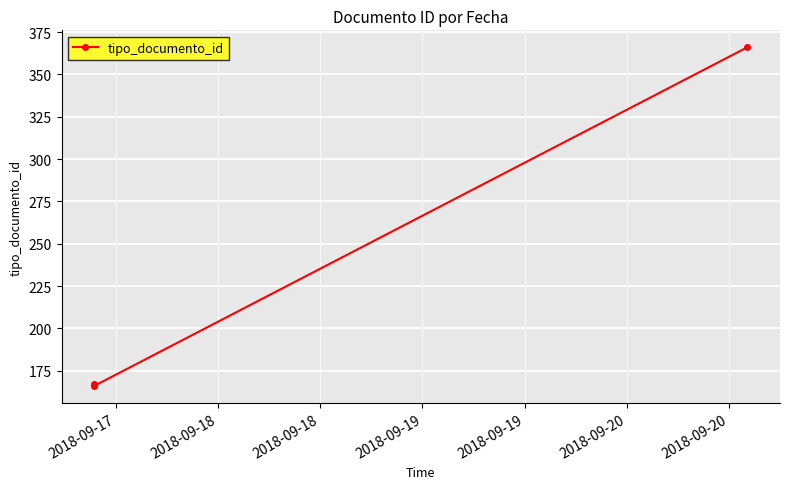

What is the value of the 3rd point from the left?

366